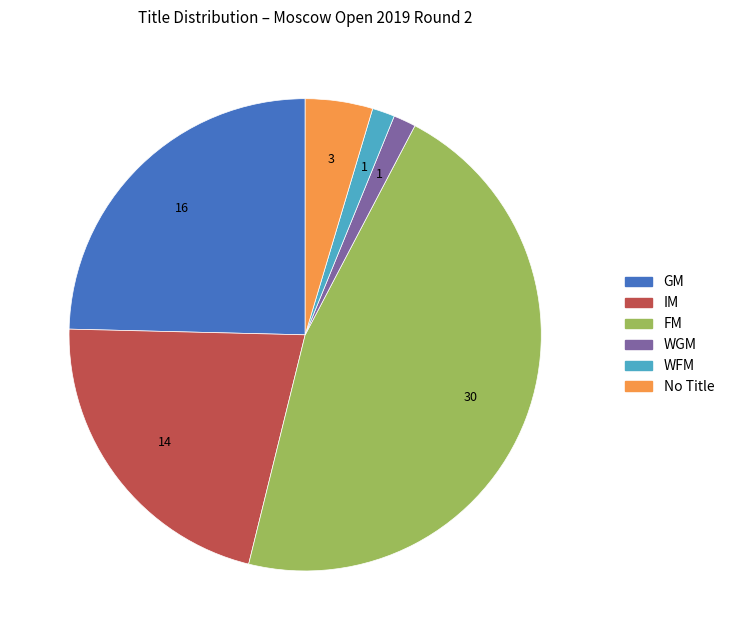

Is there any slice that represents more than half of the pie?

No